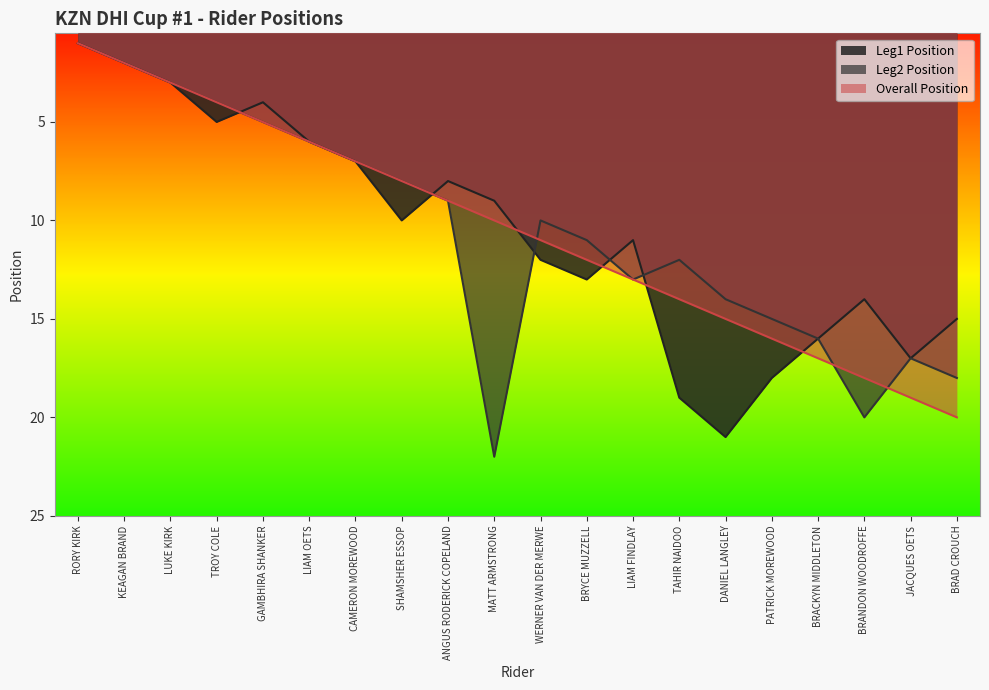

List the series in order of their overall mean, lowest first.

Overall Position, Leg1 Position, Leg2 Position